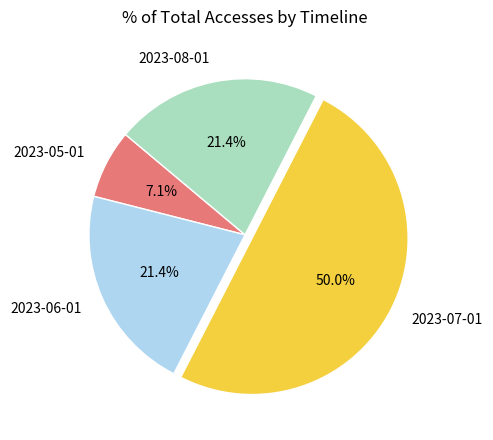

What percentage is the 2023-08-01 slice, to the nearest percent?

21%